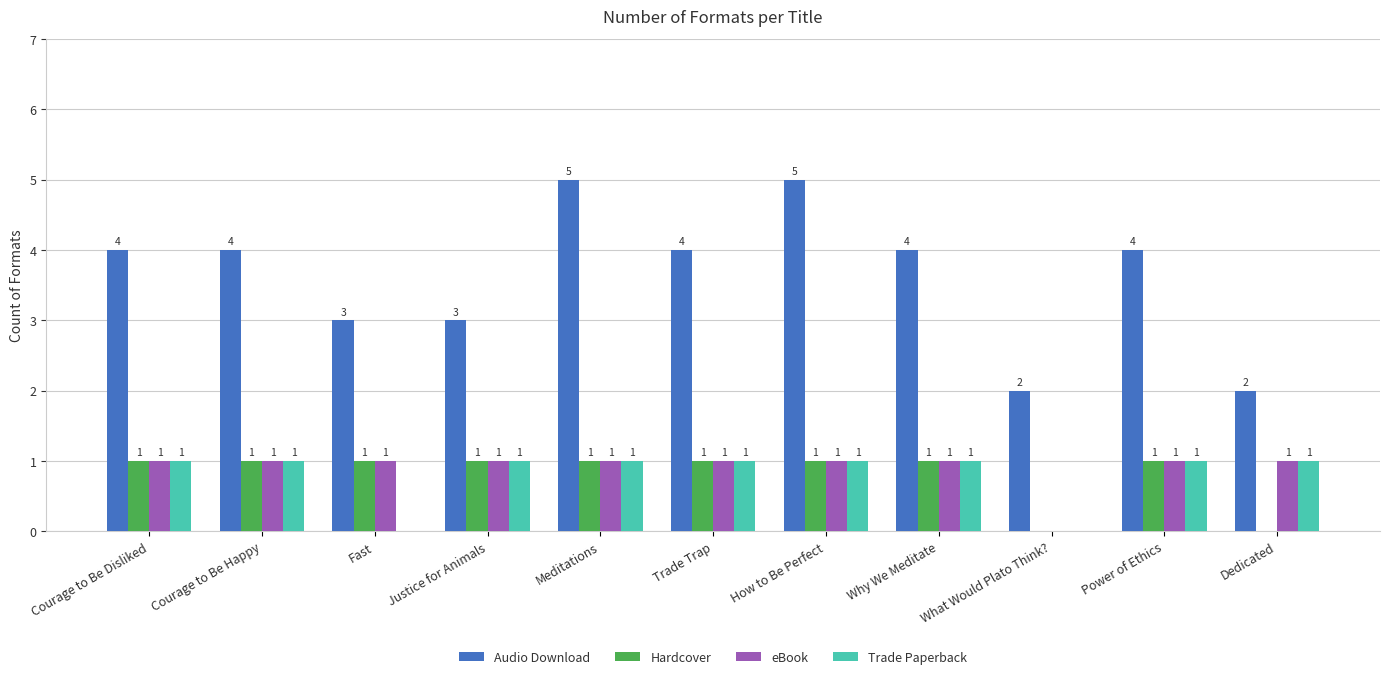

What is the average value of the Hardcover series?

1